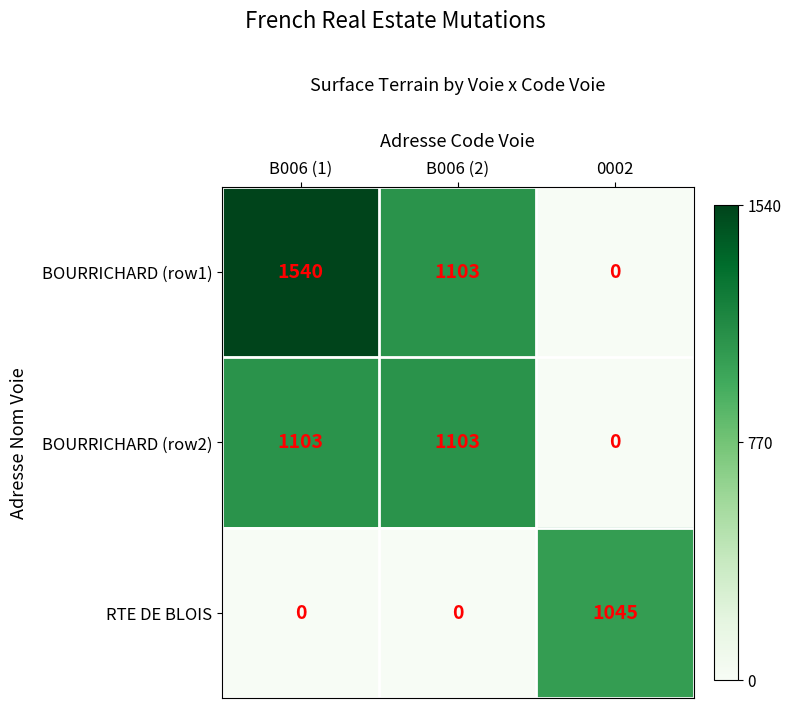

Reading left to right, extract all data points from this chart.

BOURRICHARD (row1): B006 (1)=1540	B006 (2)=1103	0002=0
BOURRICHARD (row2): B006 (1)=1103	B006 (2)=1103	0002=0
RTE DE BLOIS: B006 (1)=0	B006 (2)=0	0002=1045